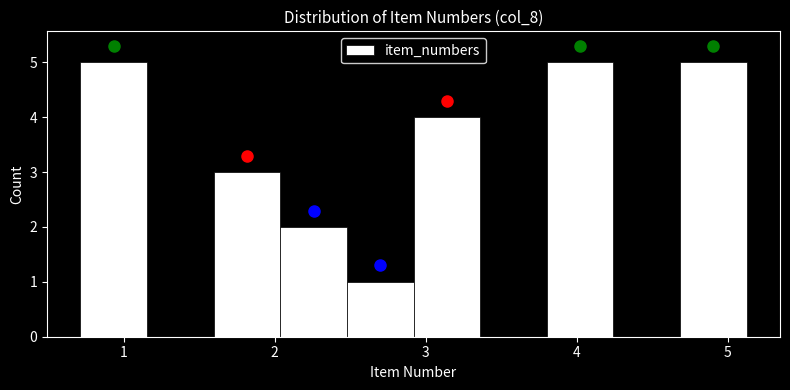

Reading left to right, transcribe this chart: for each bar, give the range it covers on the x-axis and its height. Neither the bar edges nor the heights are printed on the chart, so give them approximately, as read against the axes.

0.7 to 1.2: 5
1.2 to 1.6: 0
1.6 to 2.0: 3
2.0 to 2.5: 2
2.5 to 2.9: 1
2.9 to 3.4: 4
3.4 to 3.8: 0
3.8 to 4.2: 5
4.2 to 4.7: 0
4.7 to 5.1: 5